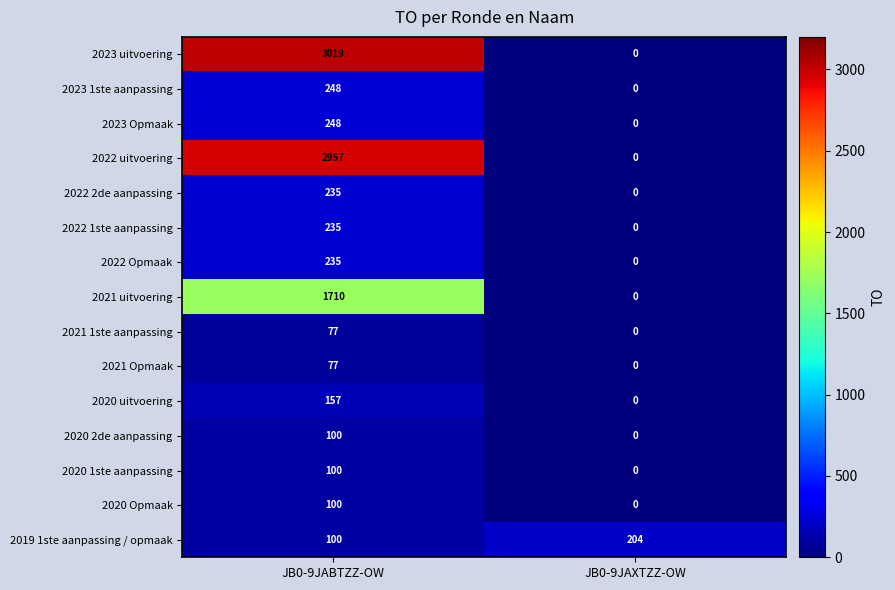

What is the difference between the 2020 1ste aanpassing values at JB0-9JABTZZ-OW and JB0-9JAXTZZ-OW?

100